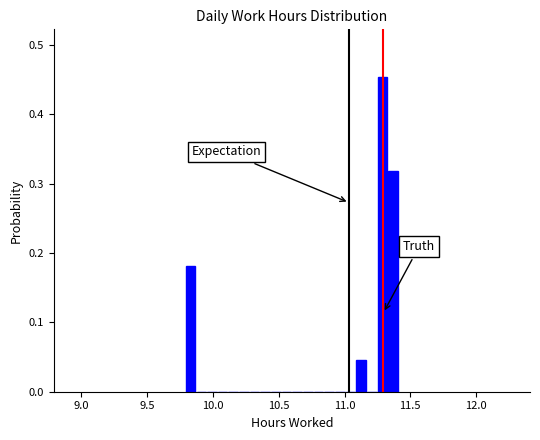

Read against the x-axis, roughly where is the centre of the tallest bar?

11.30